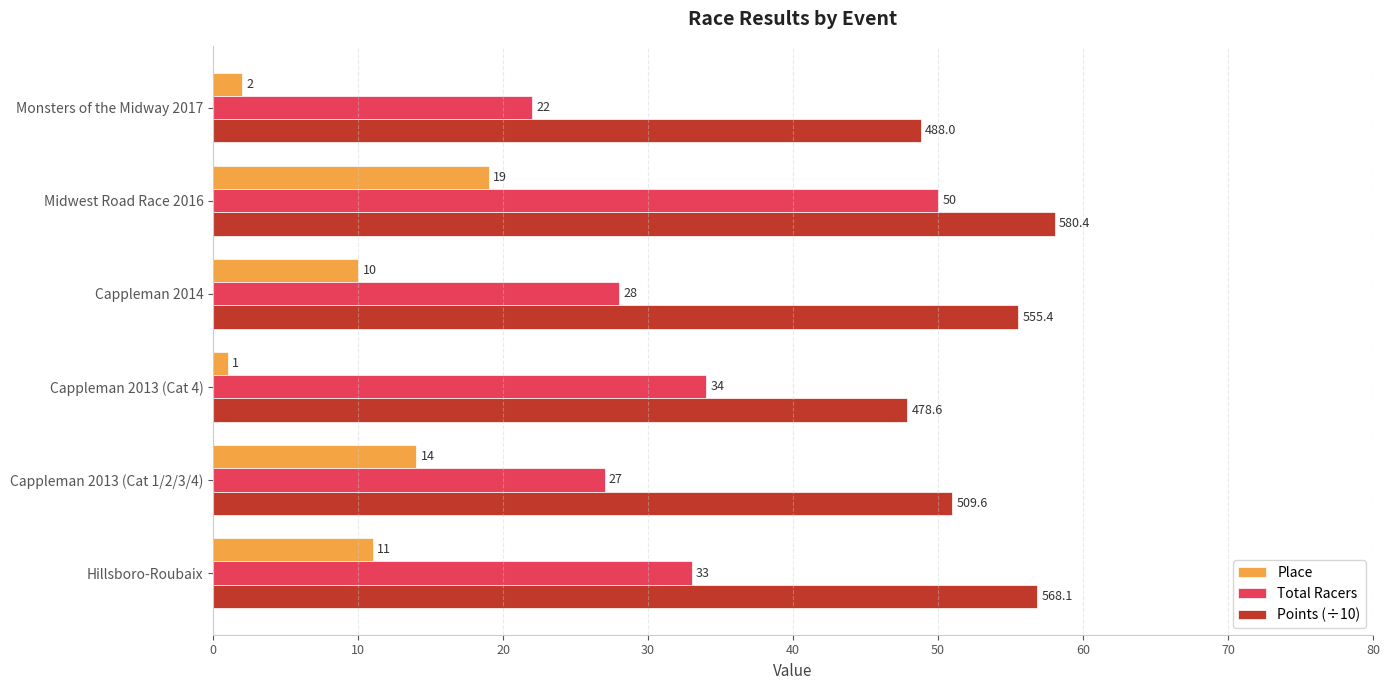

What is the difference between the second highest and second lowest values in the Place series?

12.0